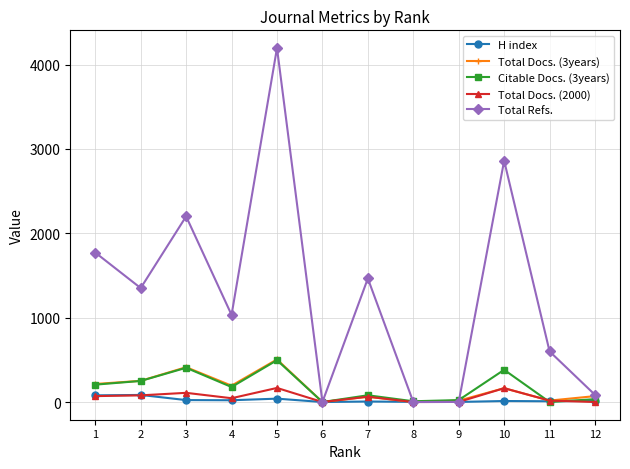

Which series has the largest total across all categories?

Total Refs.